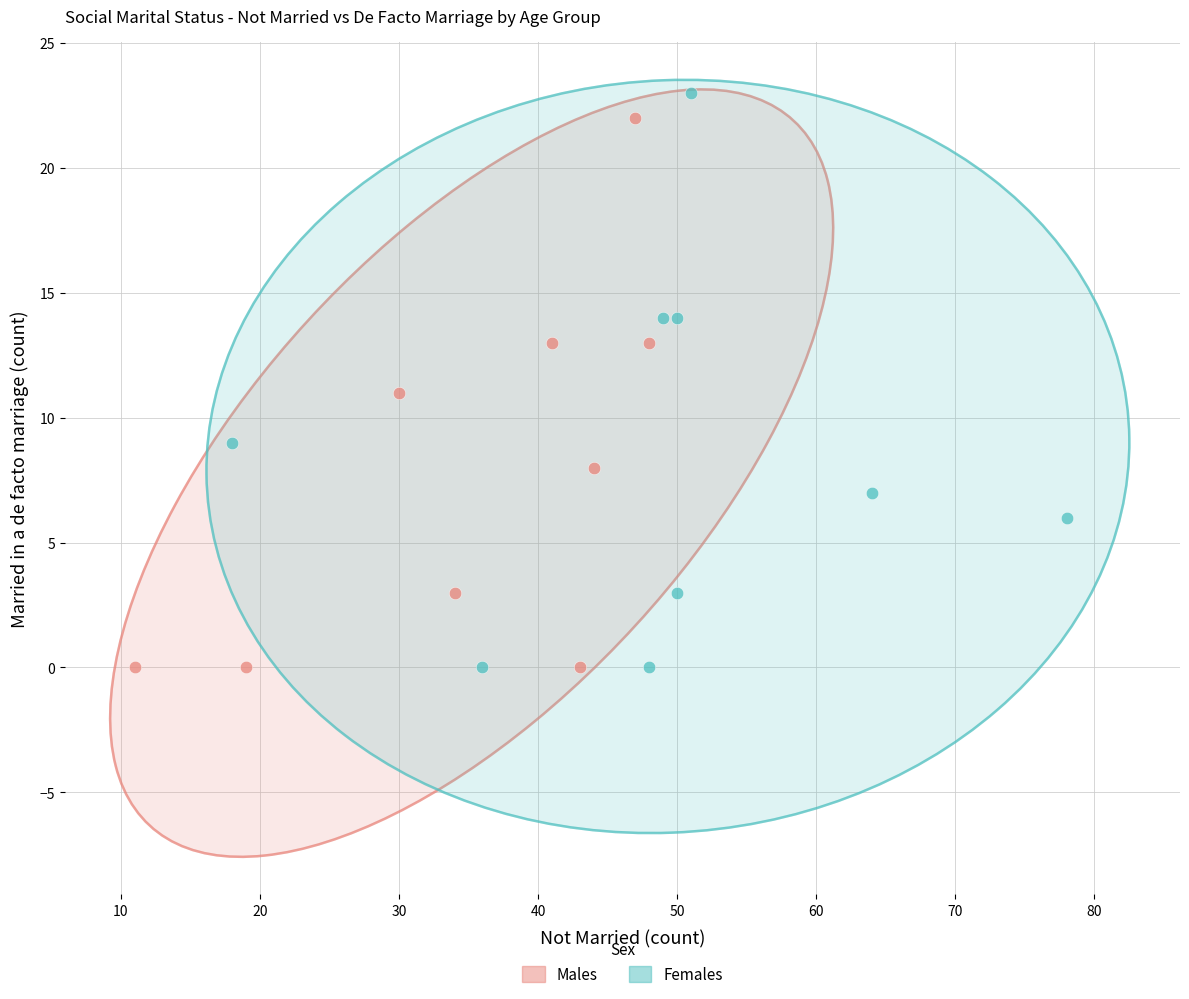

Which series reaches the maximum Y coordinate?

Females